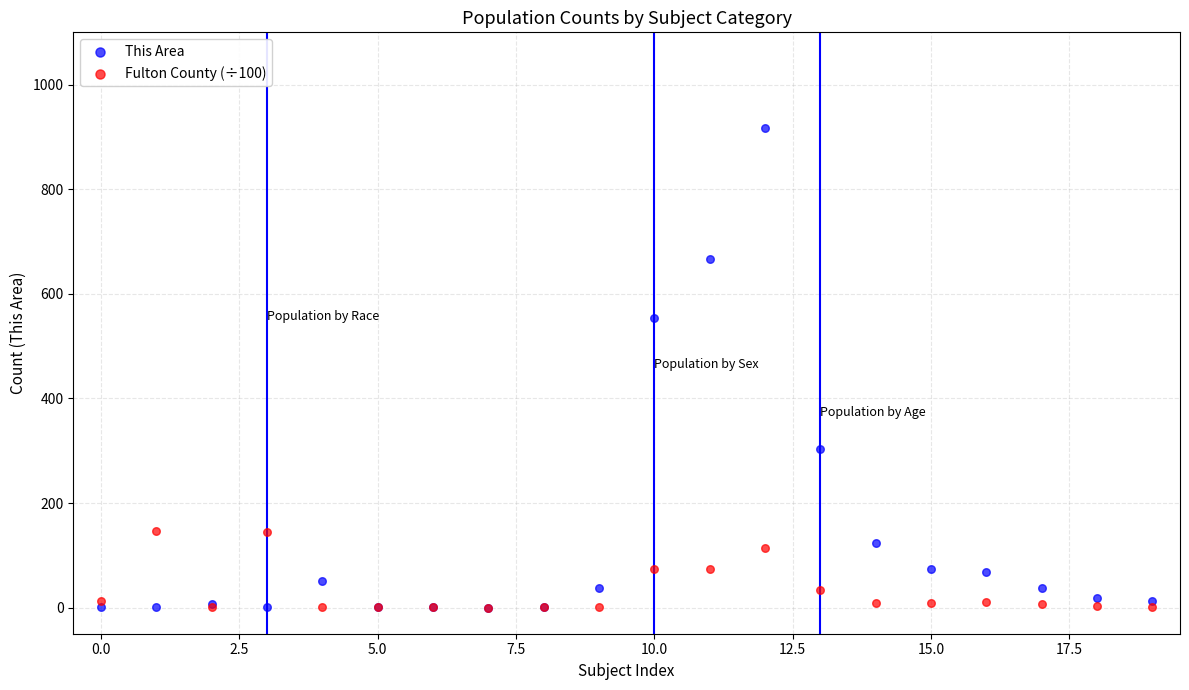

Across all series, what Y value is closest to 458?

554.0